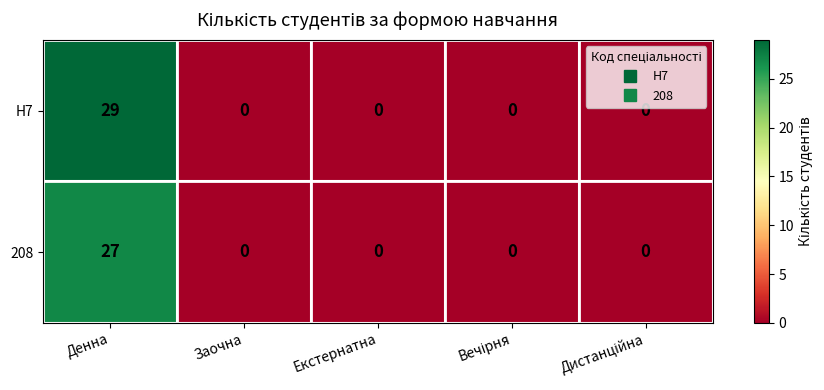

Reading left to right, list all the values displayed in this chart.

H7: 29	0	0	0	0
208: 27	0	0	0	0